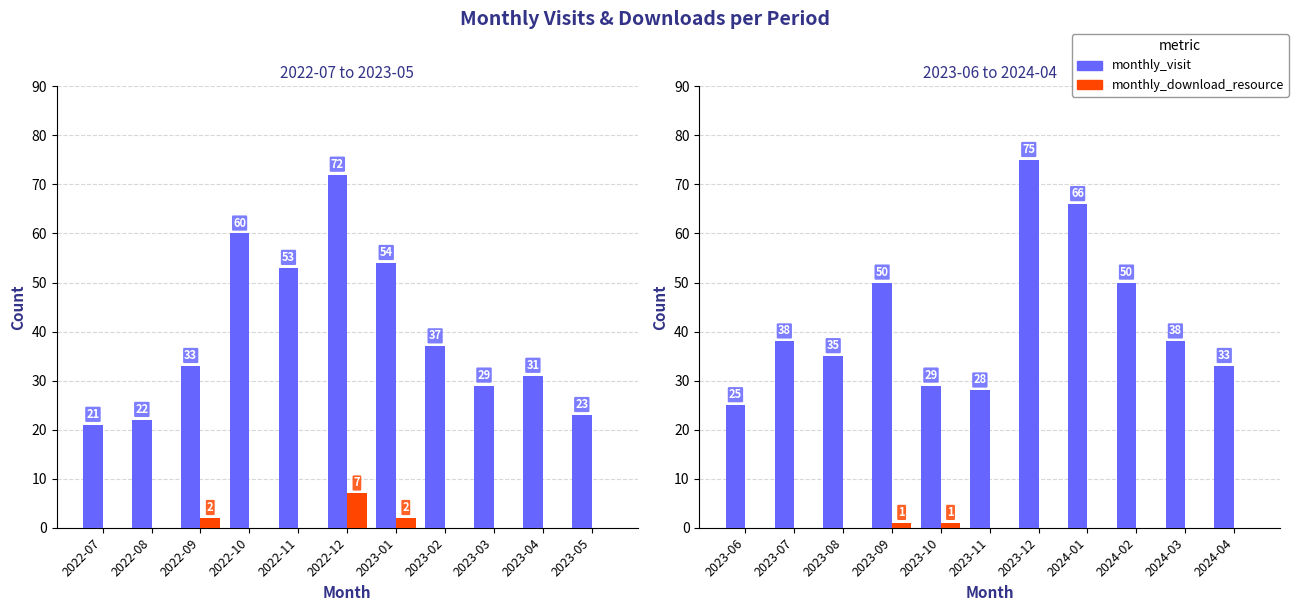

Which series has the largest total across all categories?

monthly_visit